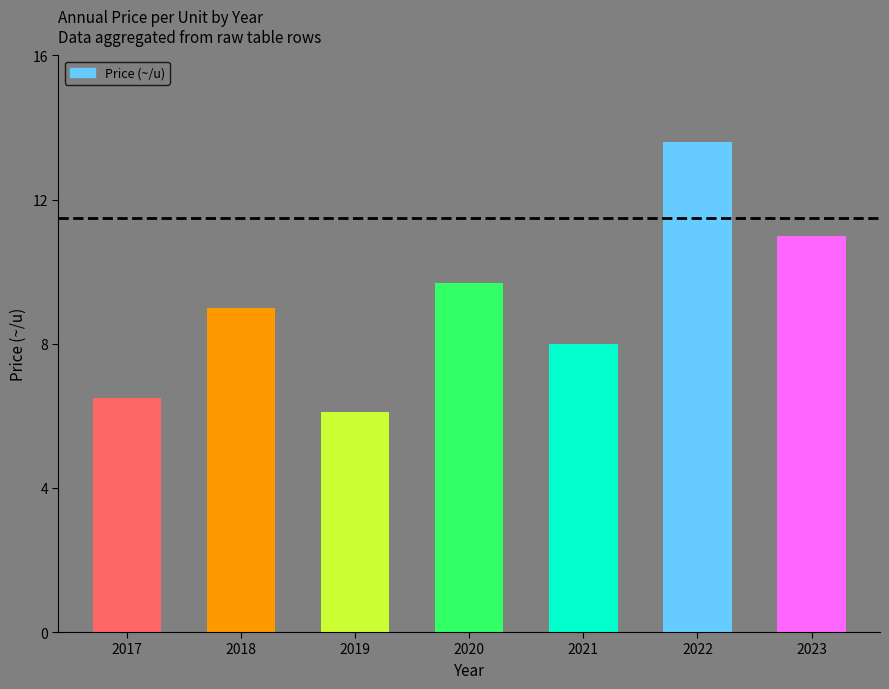

What is the sum of the values at 2023 and 2022?

24.6